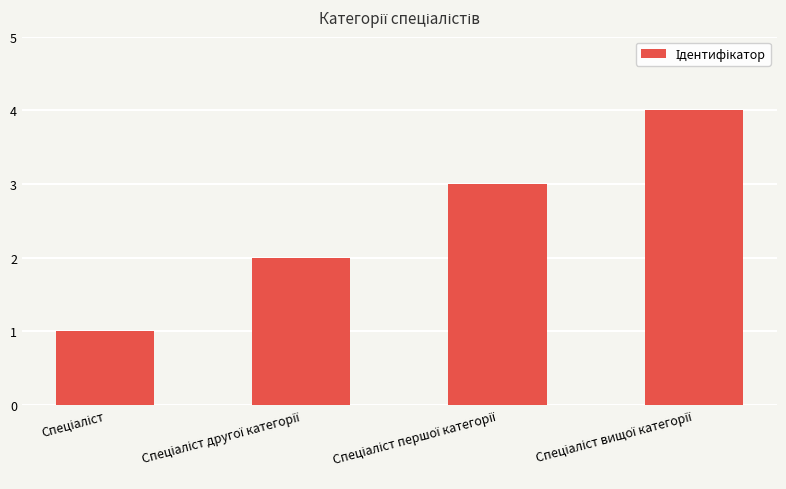

What is the sum of all values?

10